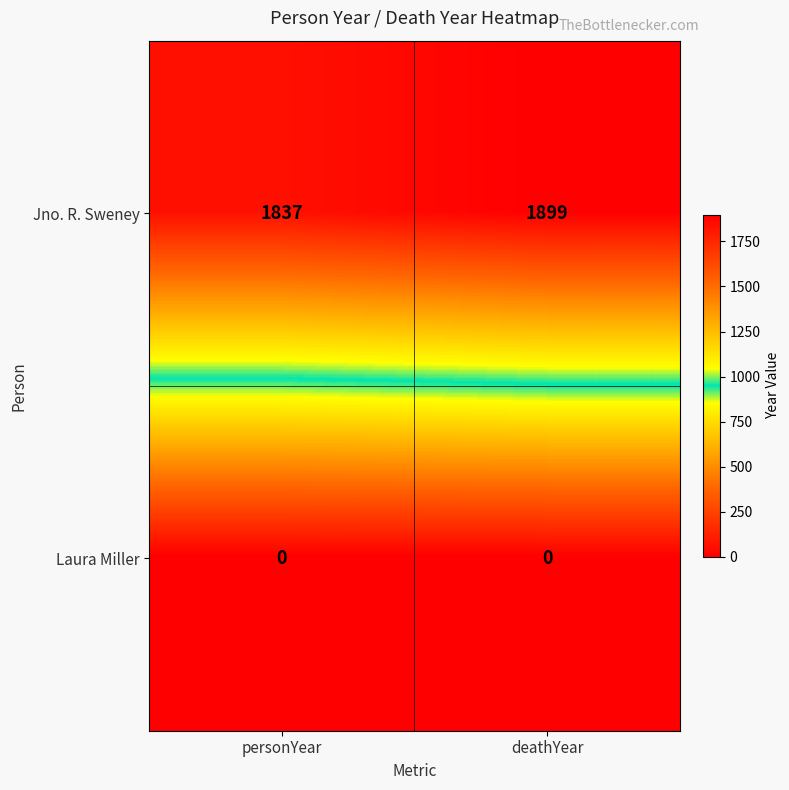

What is the greatest value displayed?

1899